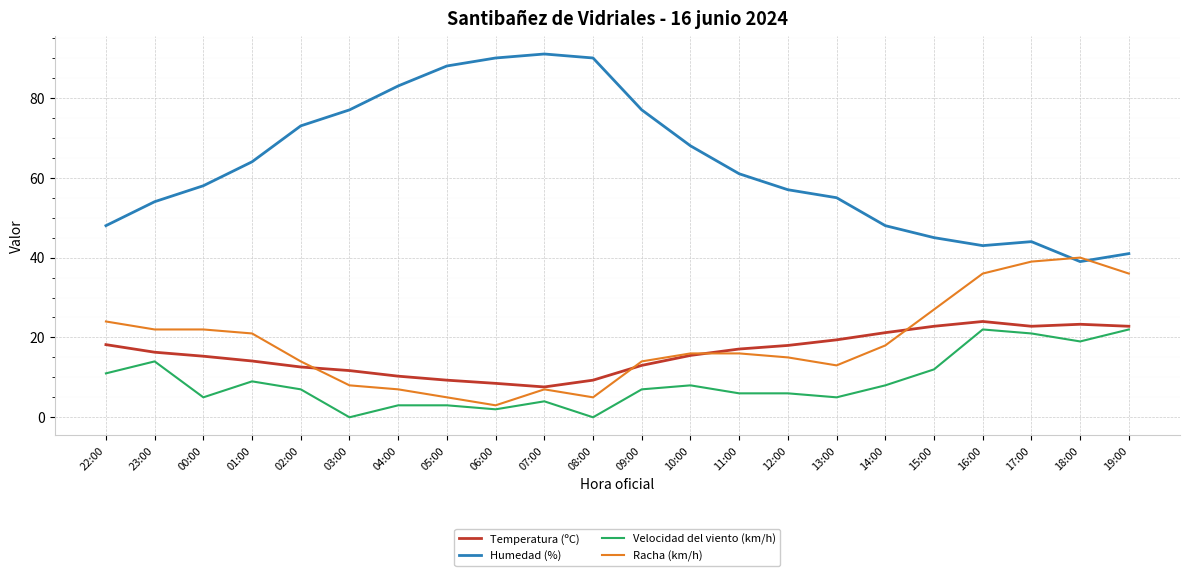

The value of Temperatura (ºC) at 00:00 is 15.3. True or false?

True